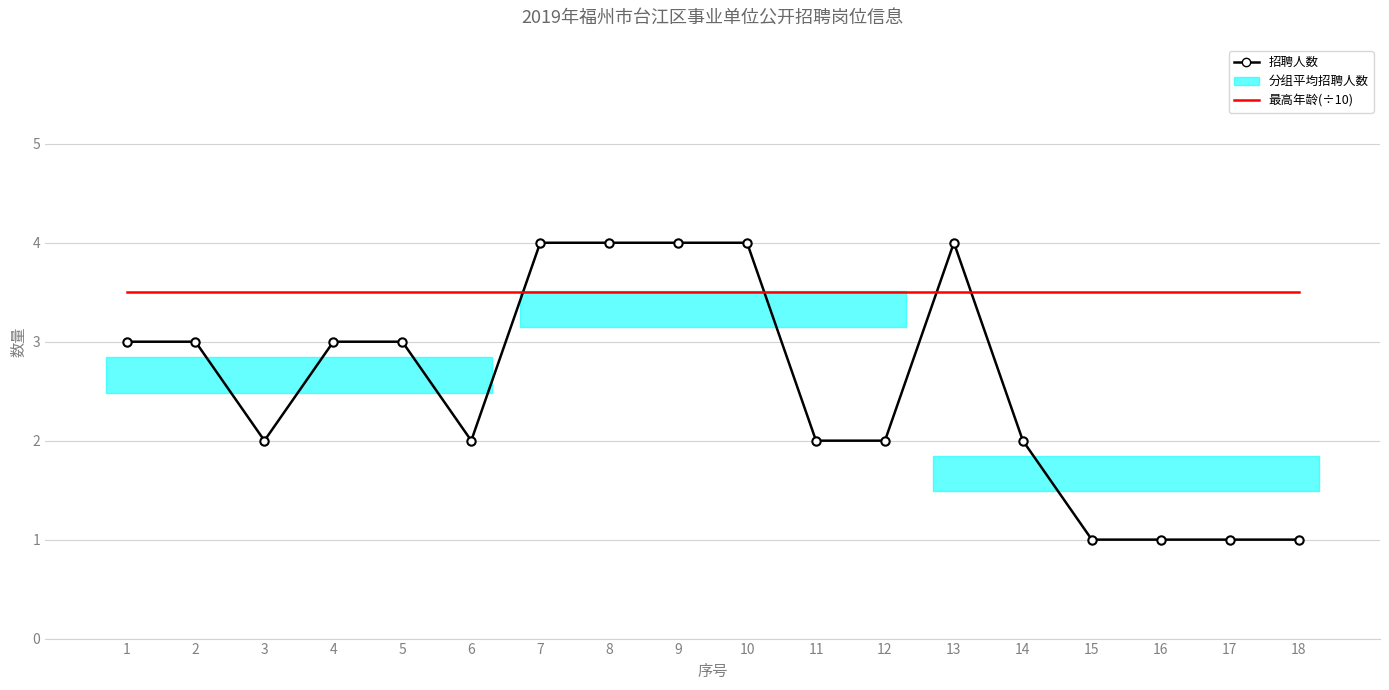

Which has a higher value, 8 or 12?

8